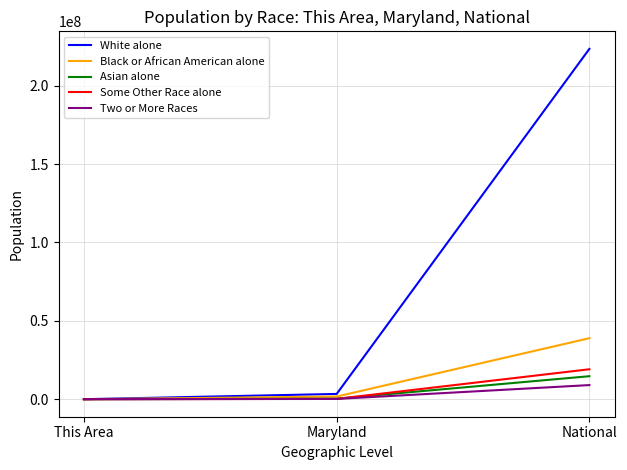

Is the value of White alone at Maryland greater than the value of Two or More Races at National?

No